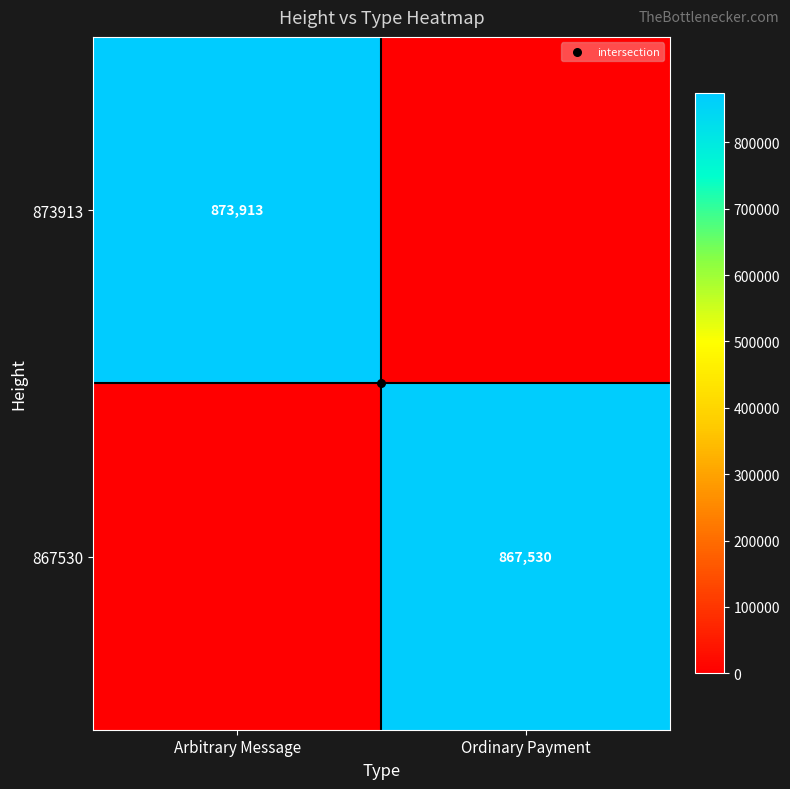

How many positive values does the 873913 series have?

1